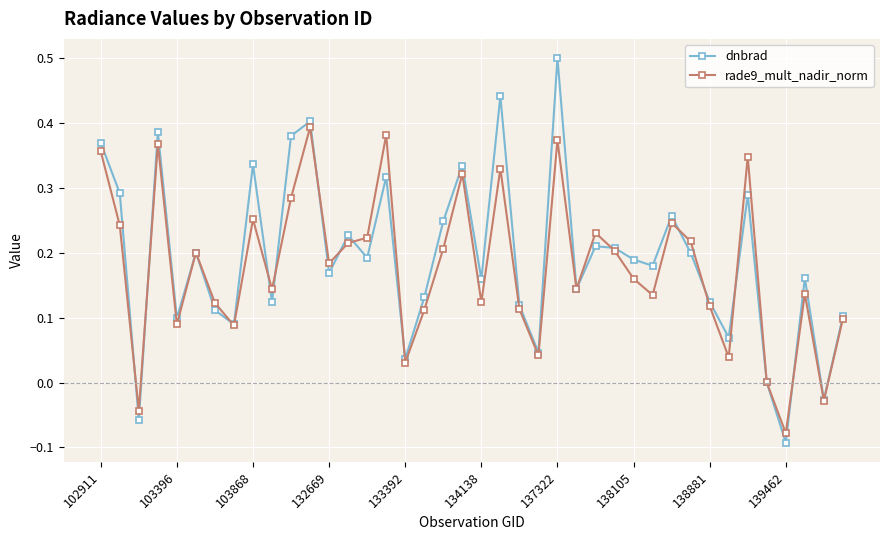

Rank the series by their average value, from lowest to highest.

rade9_mult_nadir_norm, dnbrad